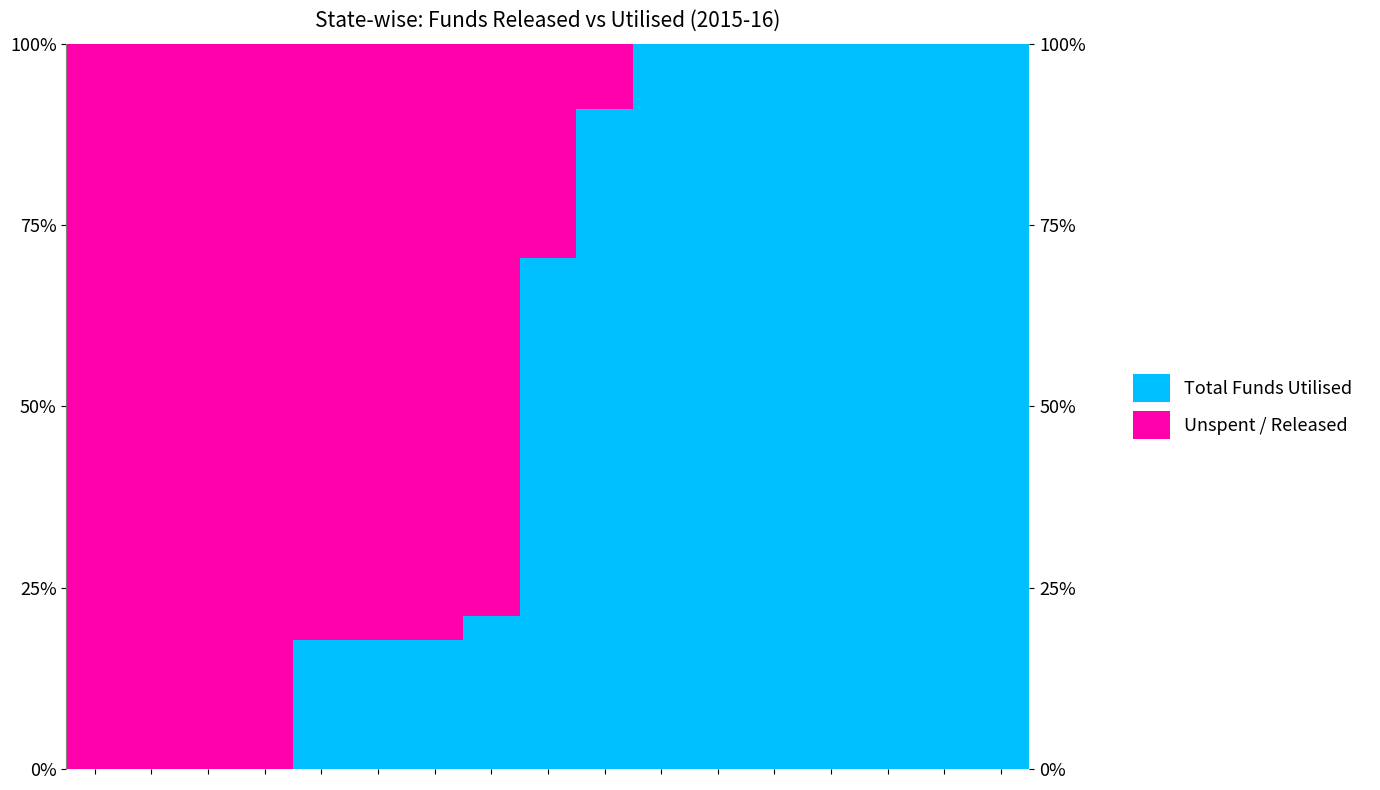

How many values in the Total Funds Utilised series are below 70?

8